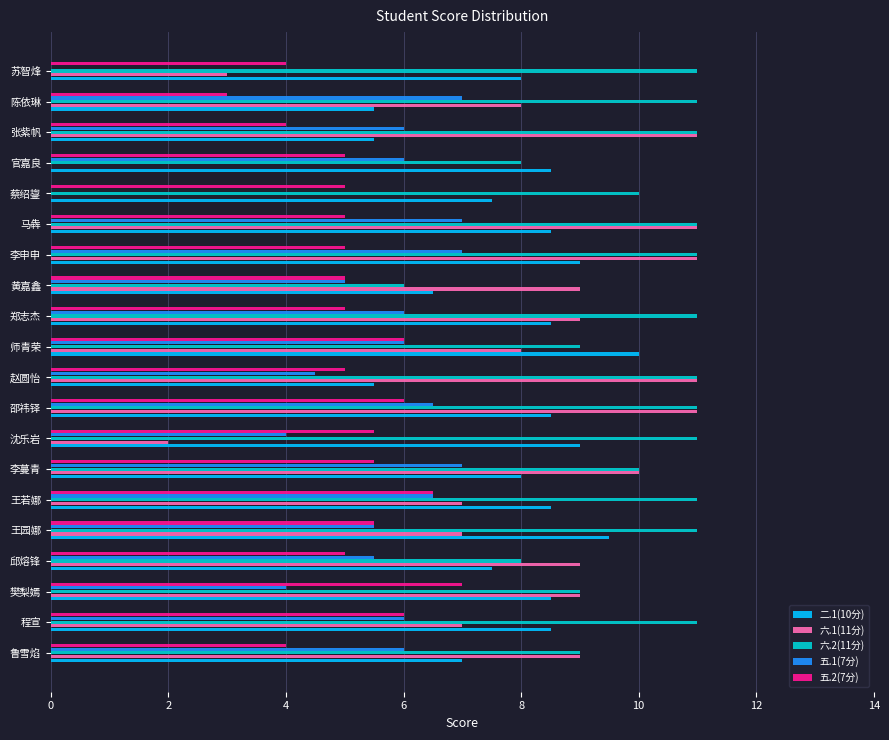

Is the value of 五.2(7分) at 李蔓青 greater than the value of 二.1(10分) at 樊梨嫣?

No